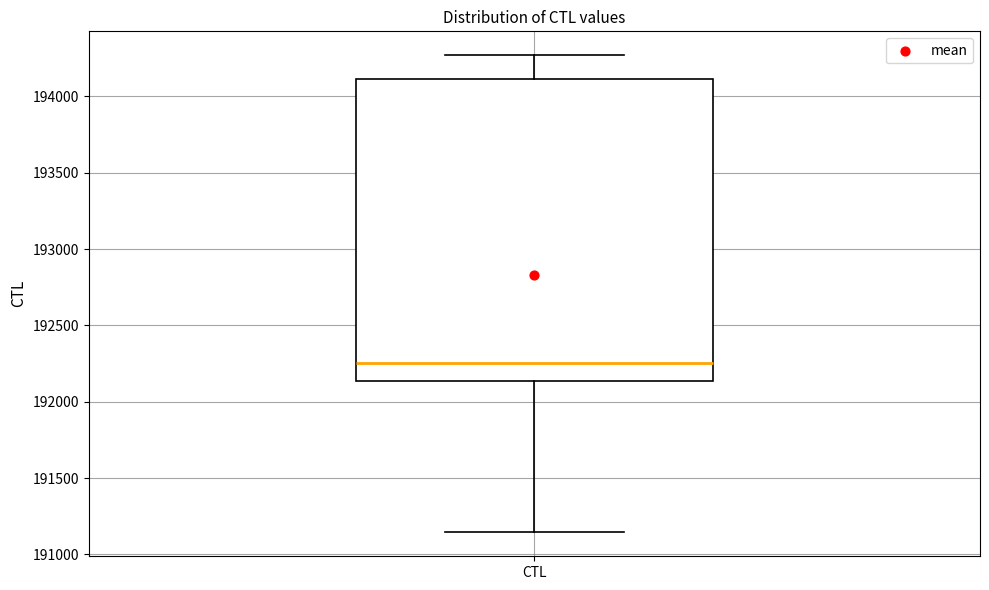

Read this box plot against the y-axis: the position of the median line, the range covered by the box, and the ends of both whiskers. The values are not printed on the chart, so give them approximately, as read against the axis.

median 192250, box 192150 to 194100, whiskers 191150 to 194250